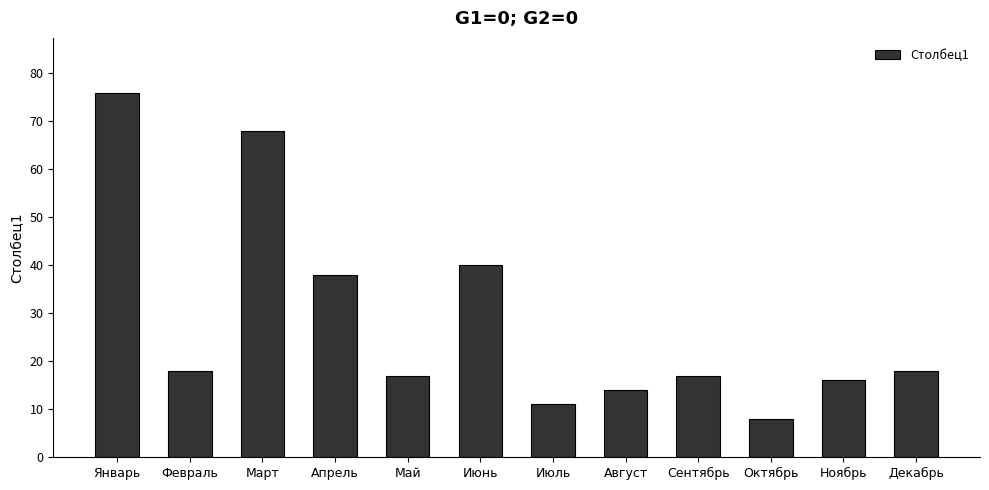

What is the change in value from Февраль to Октябрь?

-10